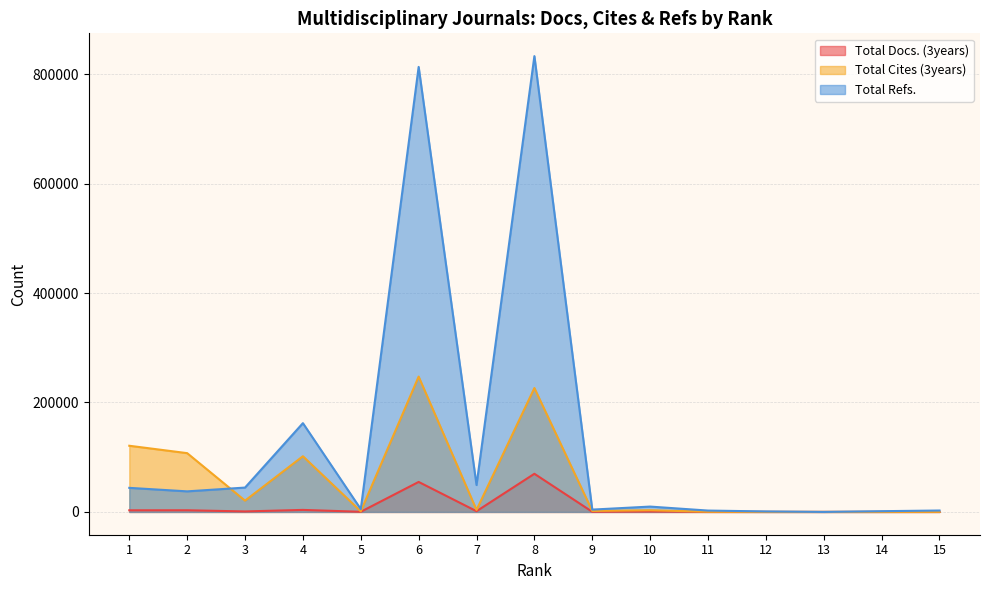

Read the Total Cites (3years) value at 9, to the nearest 100.

1800